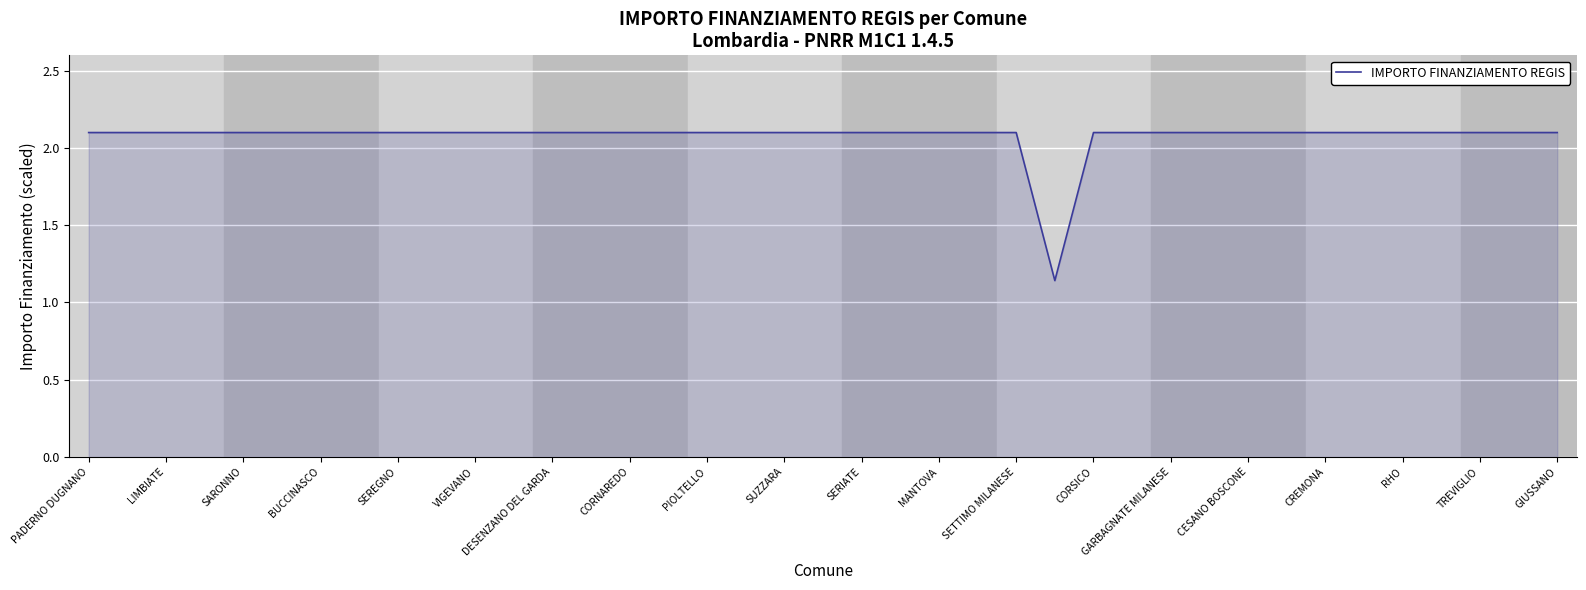

What is the greatest value displayed?

2.1